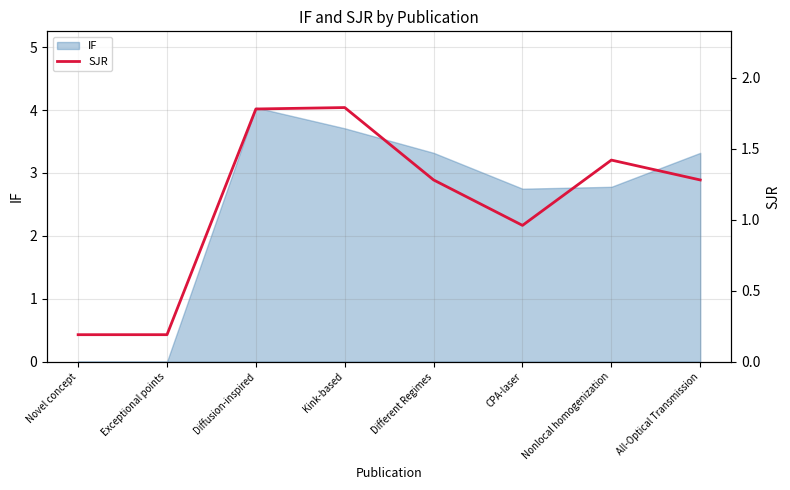

Where does the IF series first go above 3?

Diffusion-inspired